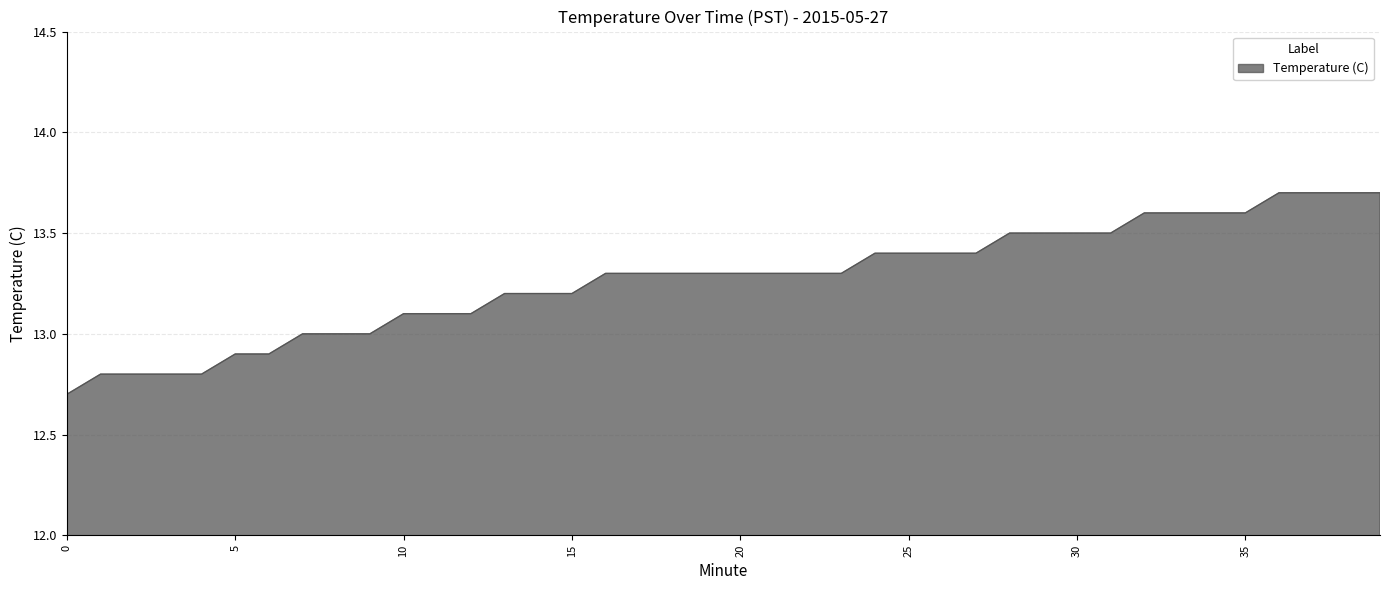

What is the maximum value shown in the chart?

13.7